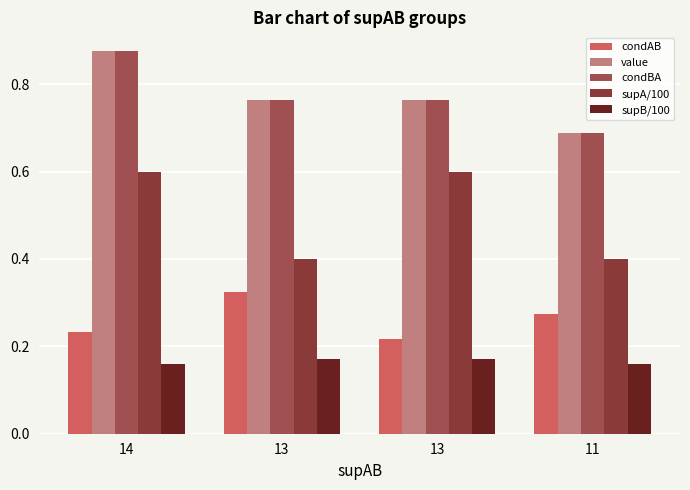

True or false: condAB has a value of 0.1 at 13.

False